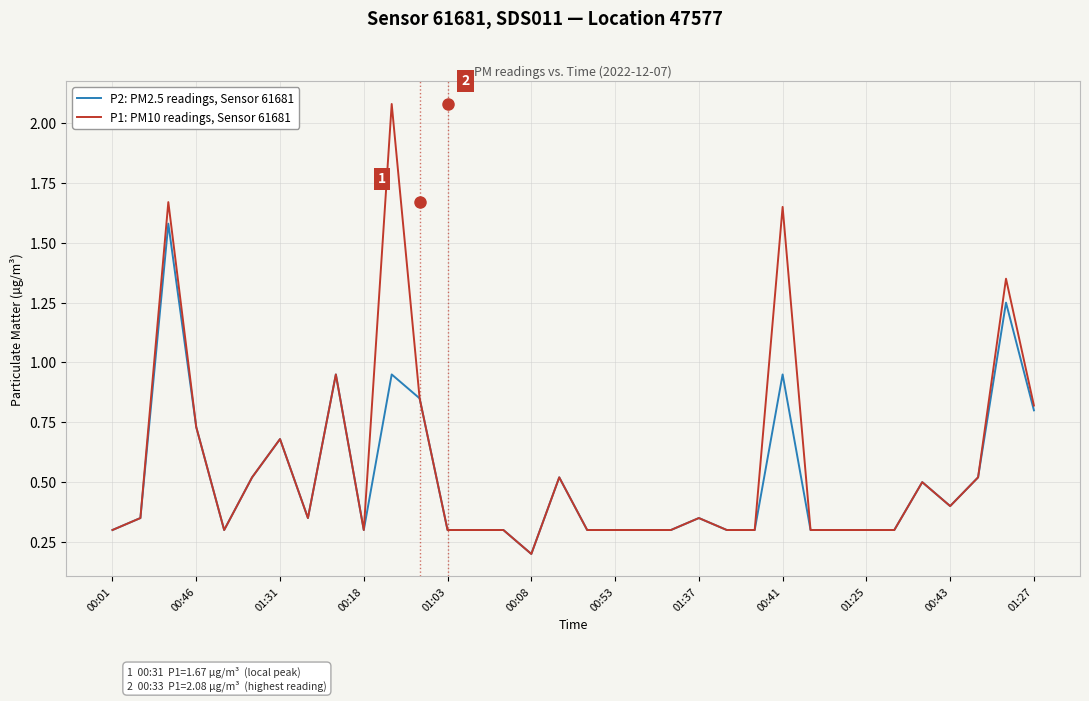

Which series has the largest range (max minus min)?

P1: PM10 readings, Sensor 61681